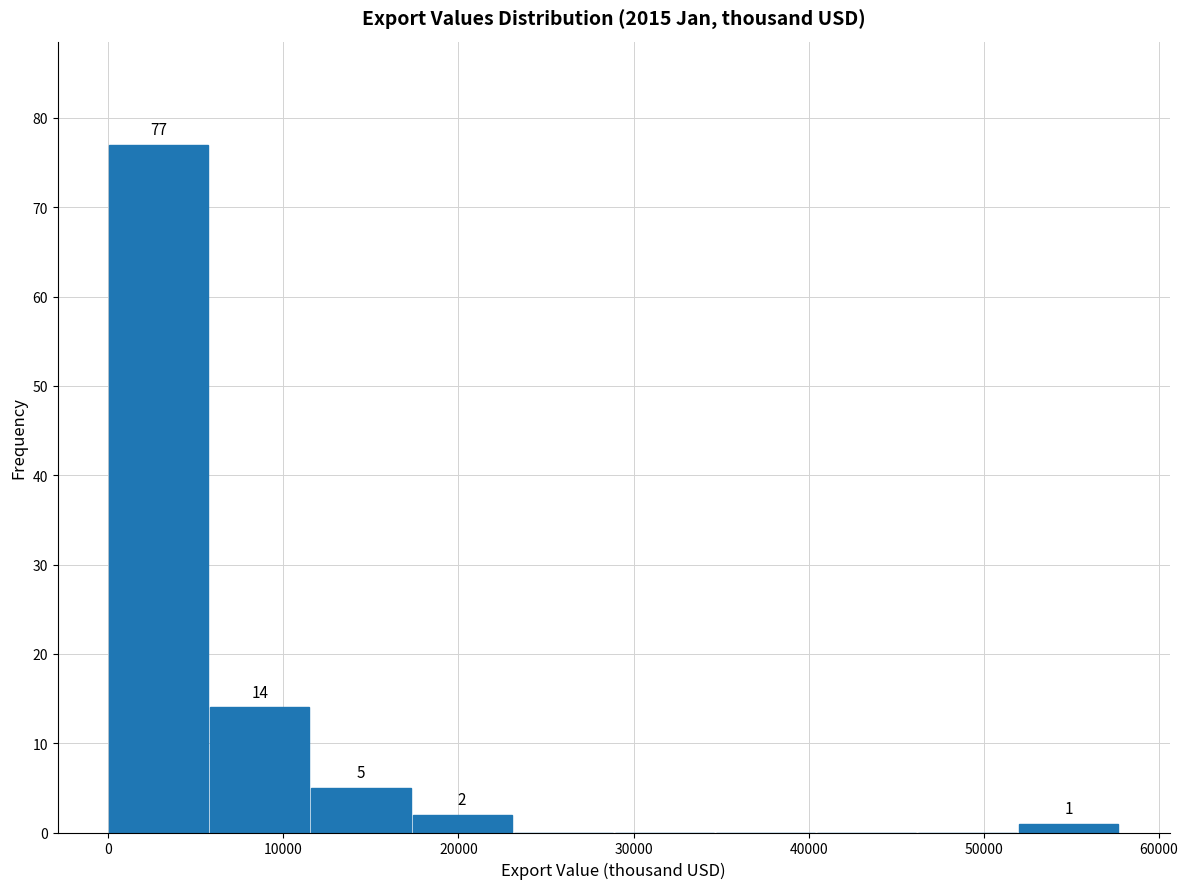

Which range on the x-axis has the tallest bar?

0 to 6000